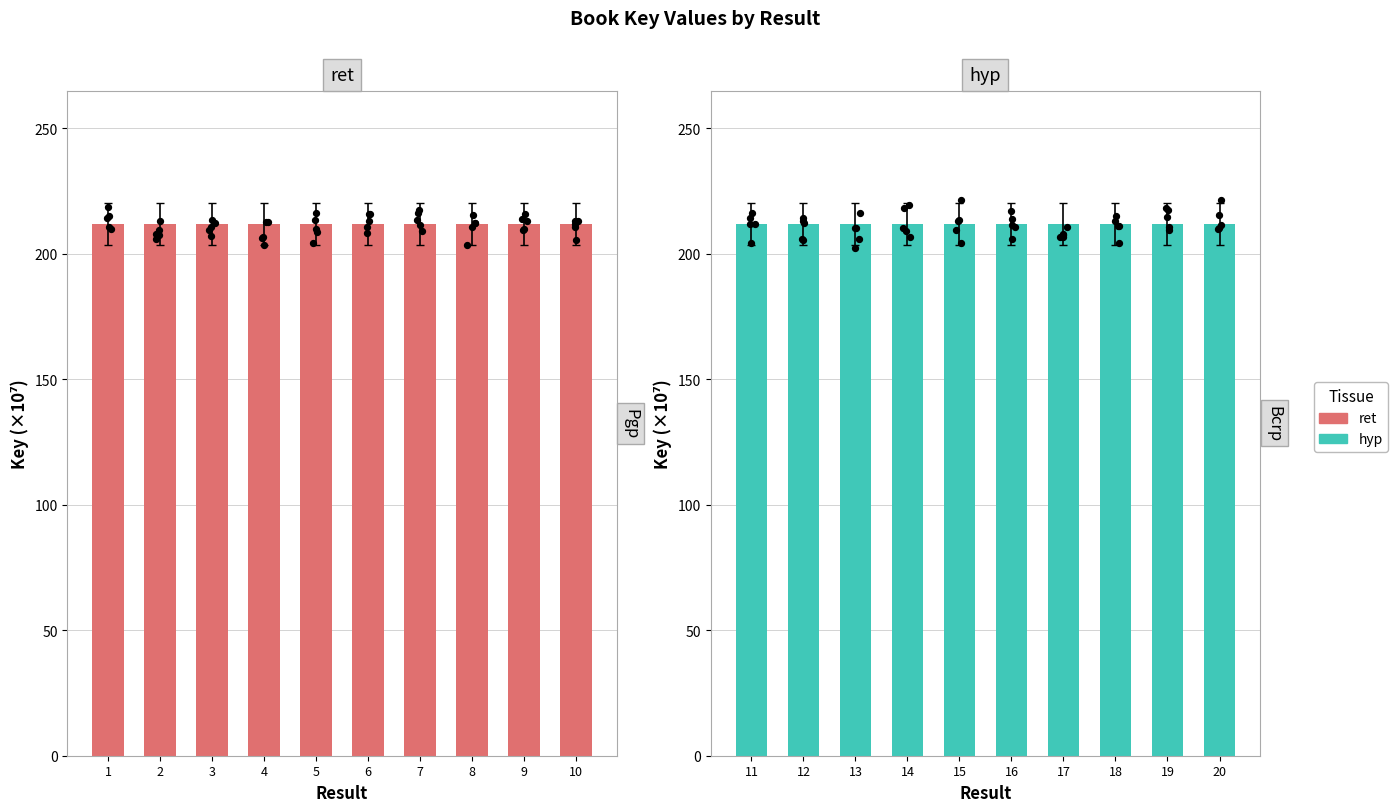

At which category is the sum across all series the highest?

4